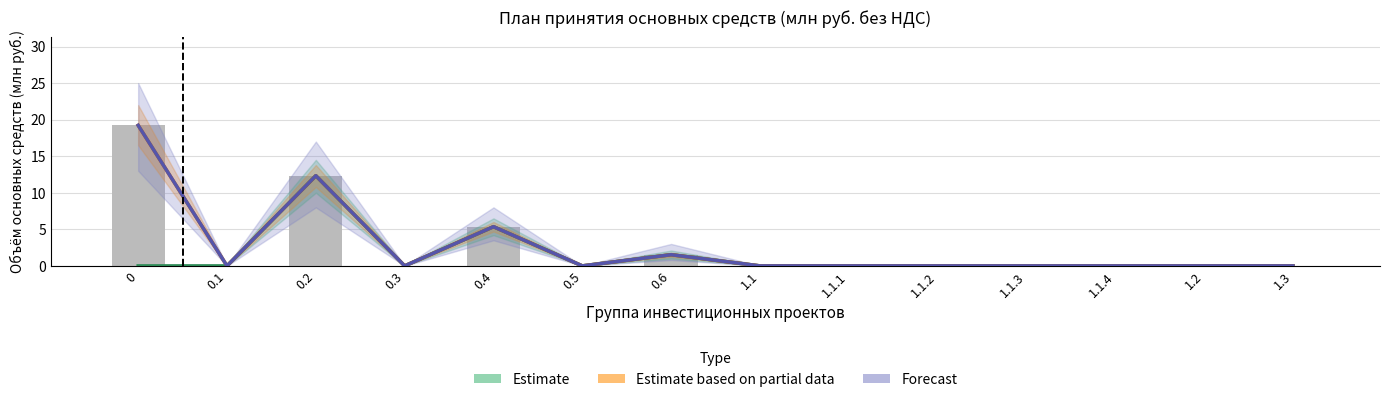

What is the difference between the maximum and minimum values in the Estimate based on partial data series?

19.2